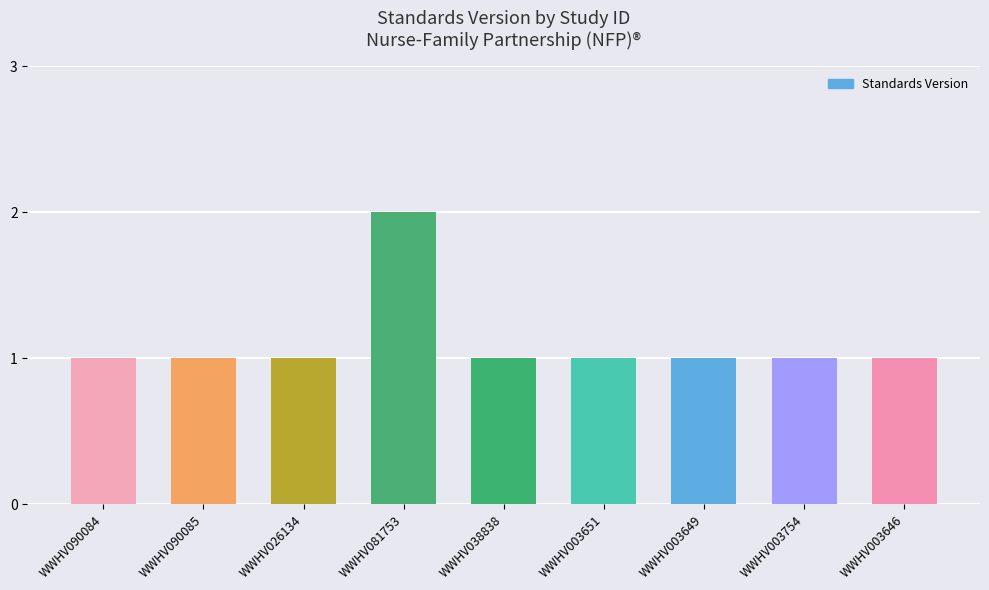

Reading left to right, transcribe all the data shown in this chart.

1	1	1	2	1	1	1	1	1